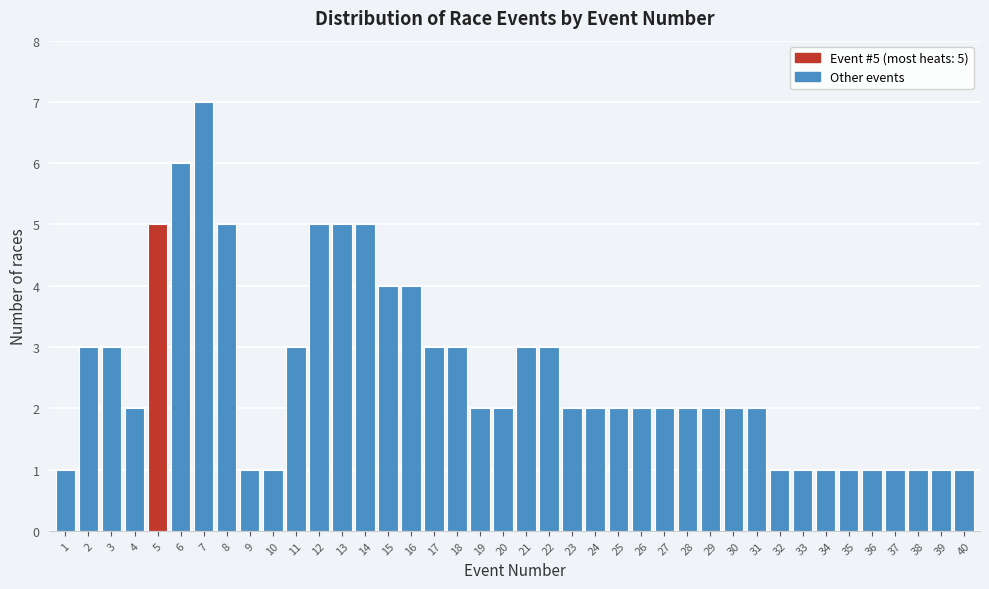

What is the approximate value at 8?

5